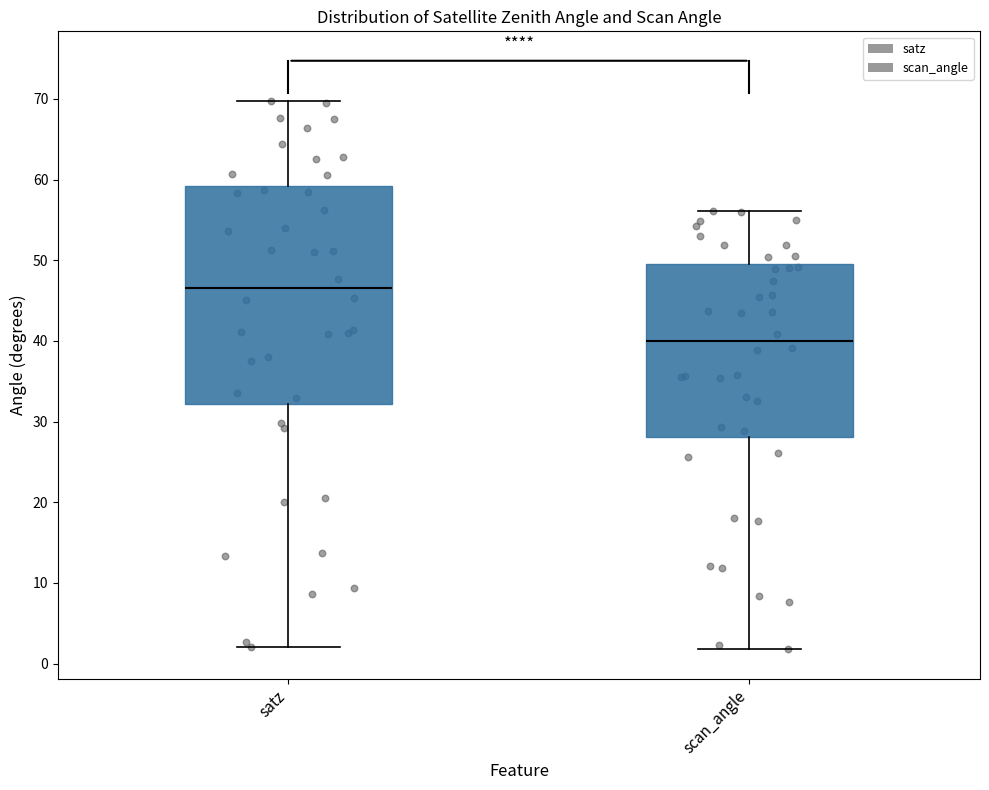

Which box is the tallest, from its lower edge to its upper edge?

satz